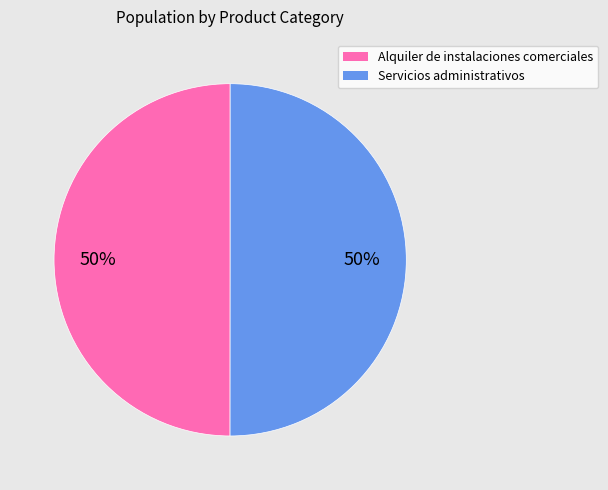

How many segments does this pie chart have?

2